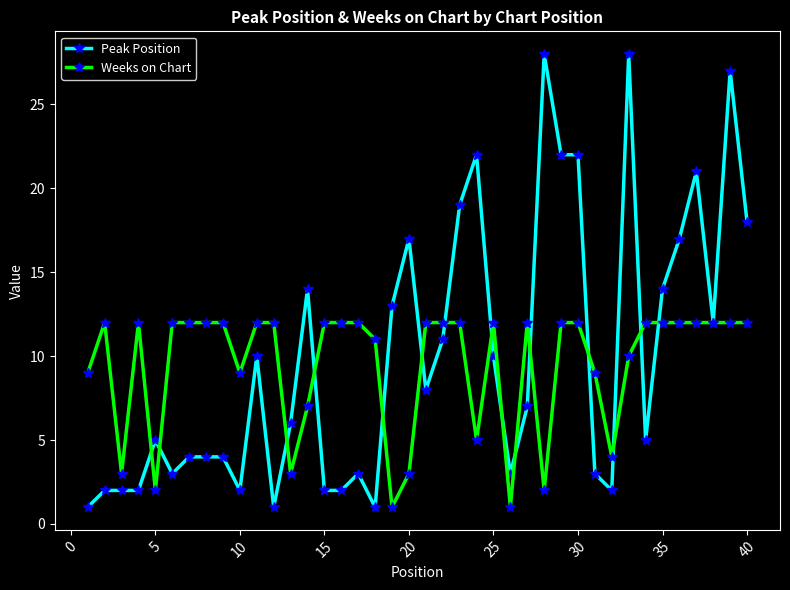

List the series in order of their overall mean, highest first.

Peak Position, Weeks on Chart